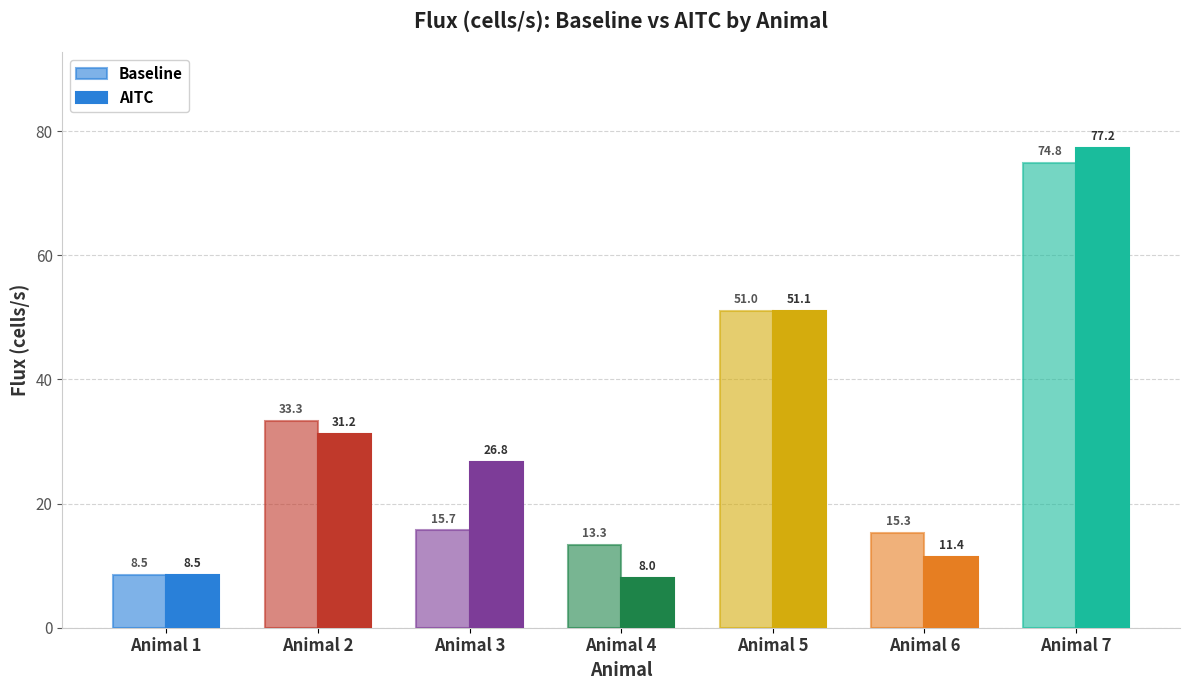

Which series has the widest spread of values?

AITC